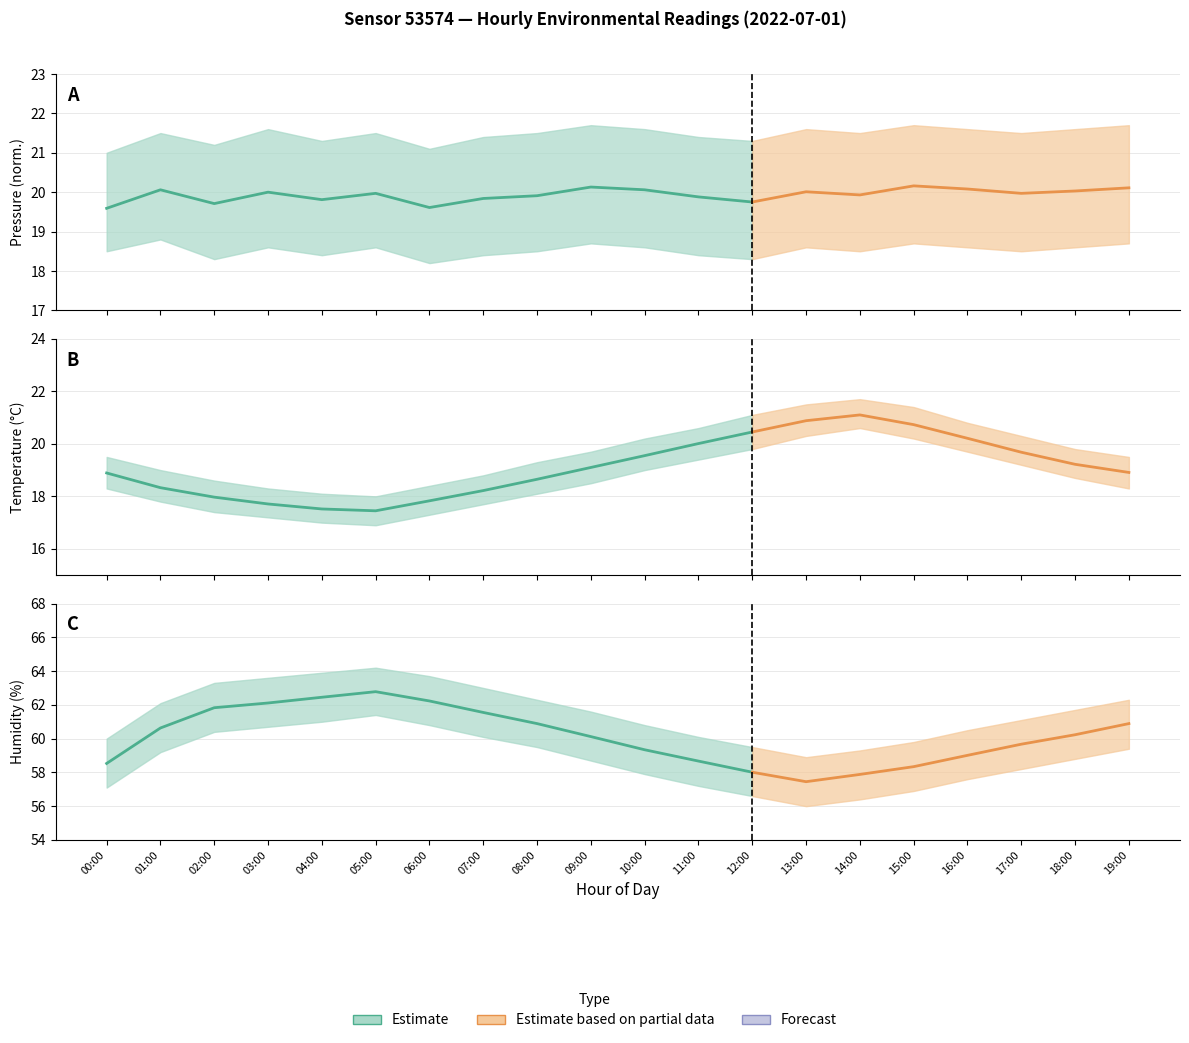

What is the spread (max minus min) of values at 15:00?

38.2